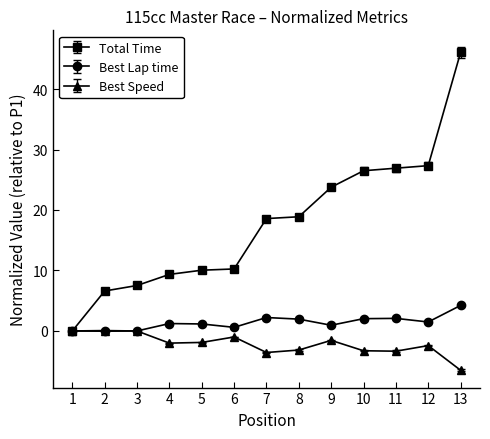

List the series in order of their overall mean, lowest first.

Best Speed, Best Lap time, Total Time